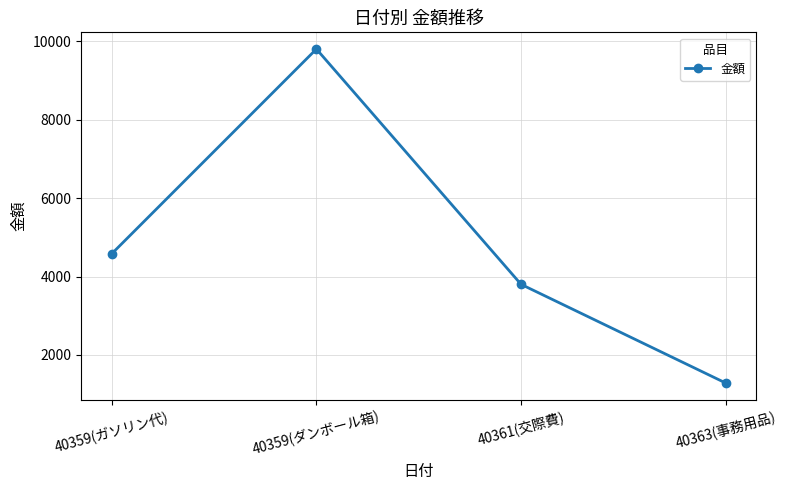

At which label is the value closest to 5542?

40359(ガソリン代)